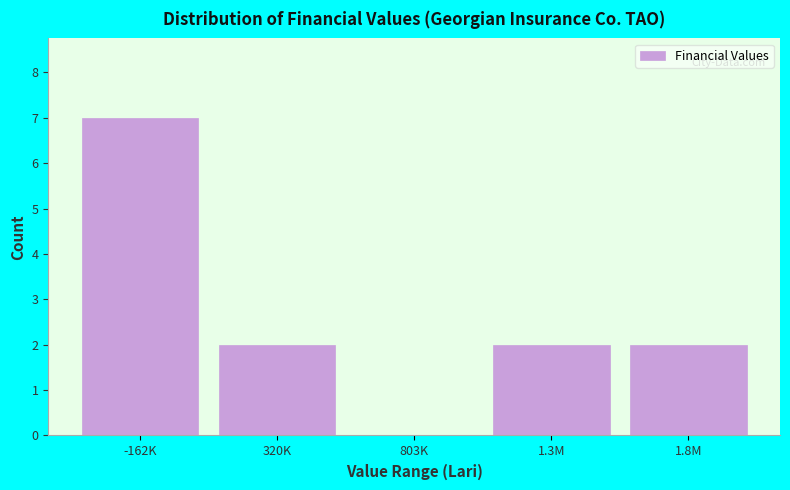

Reading left to right, what are all the values shown in this chart?

-162K=7	320K=2	803K=0	1.3M=2	1.8M=2